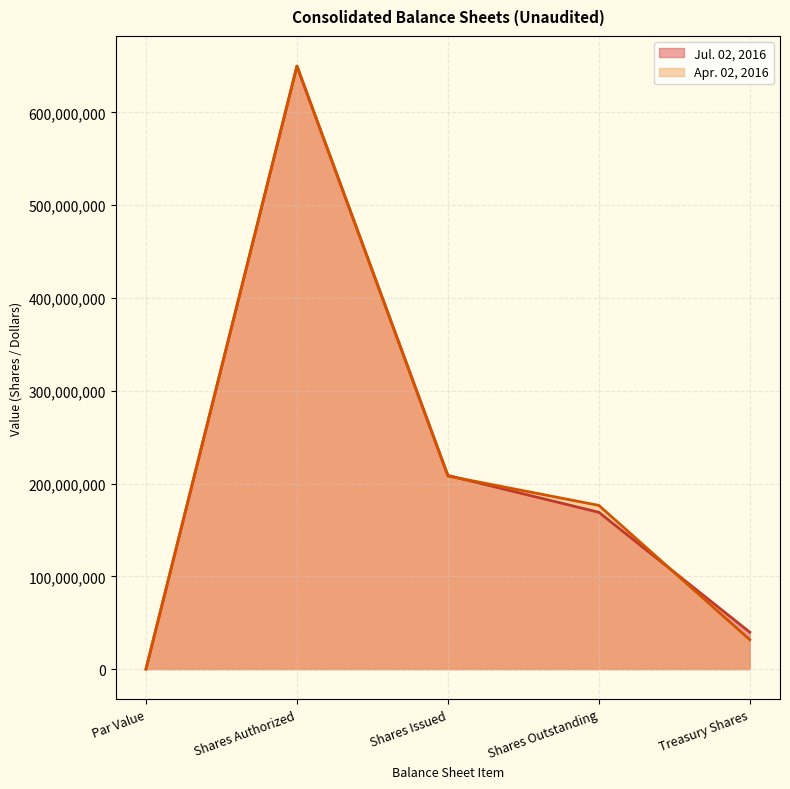

What is the label of the 5th point from the left?

Treasury Shares